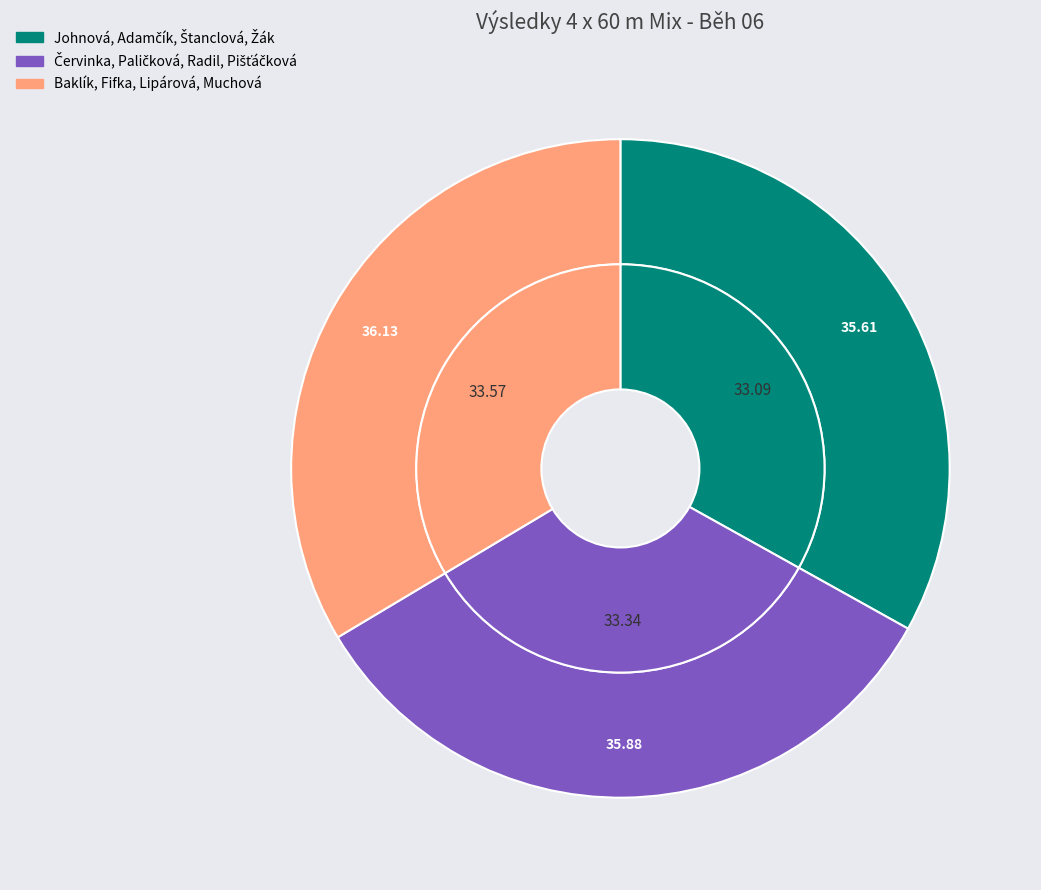

True or false: Baklík, Fifka, Lipárová, Muchová accounts for 34% of the total.

True